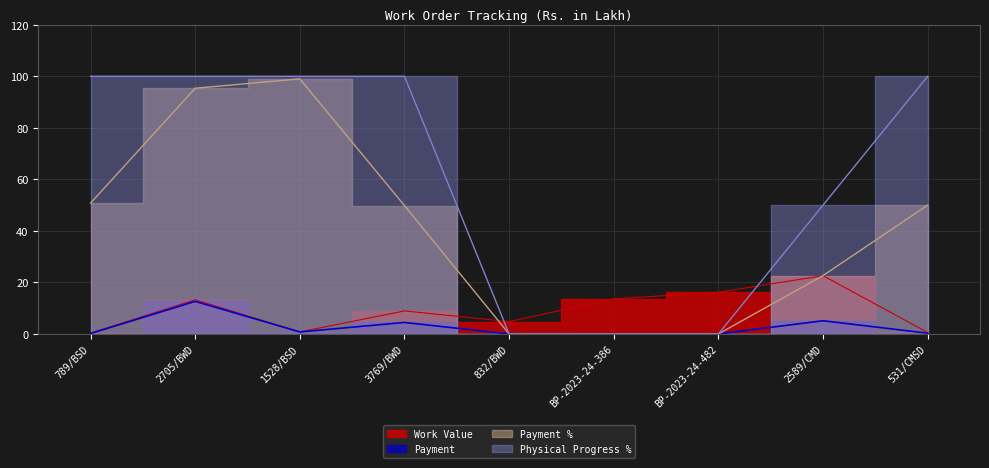

How many intersections are there between Physical Progress % and Work Value?

2